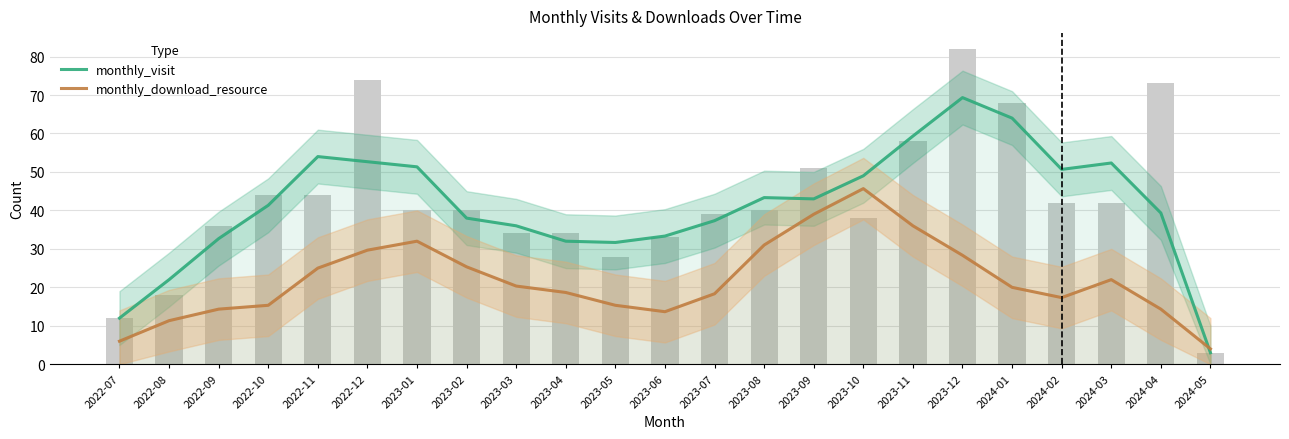

Where does the monthly_download_resource series first go above 20?

2022-11